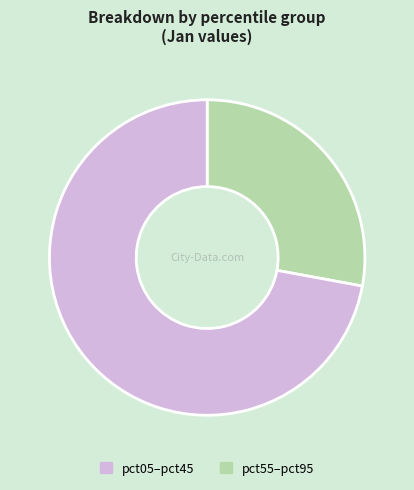

Rank the categories by value from highest to lowest.

pct55–pct95, pct05–pct45